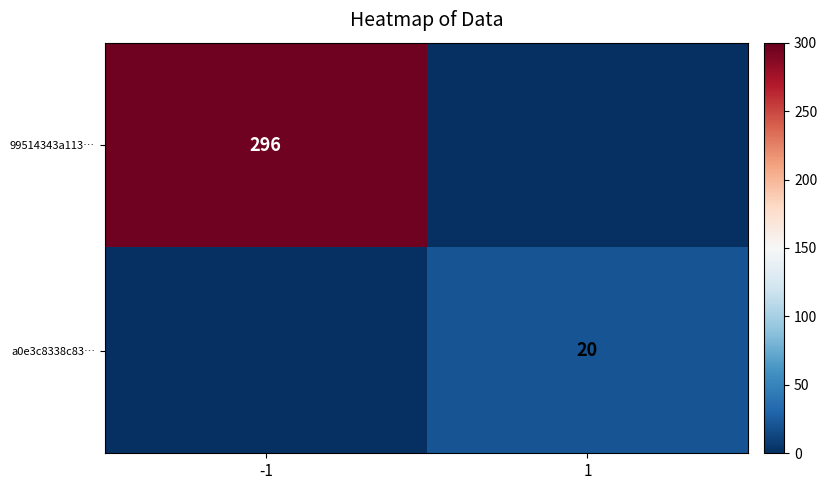

Which series has the largest total across all categories?

99514343a113…